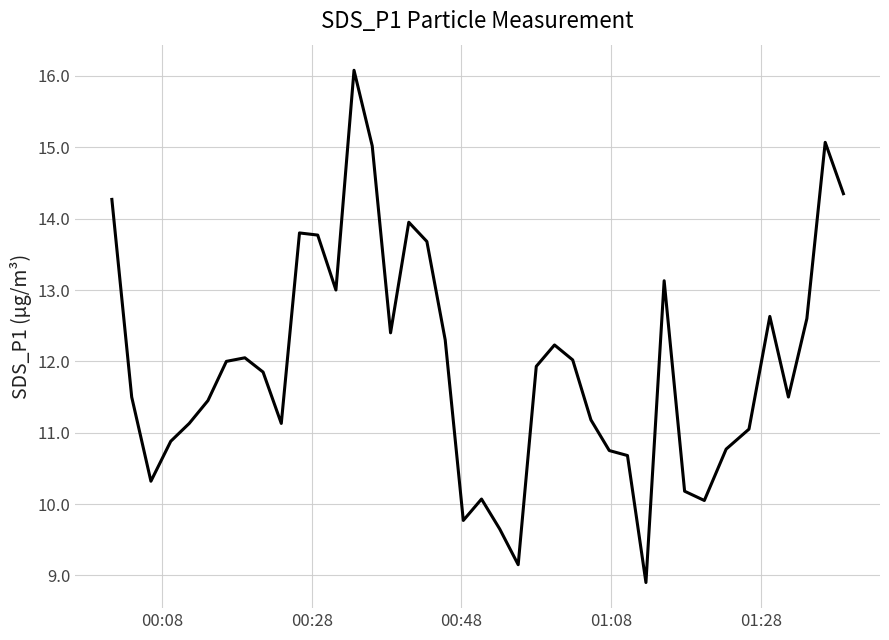

What is the minimum value shown in the chart?

8.9